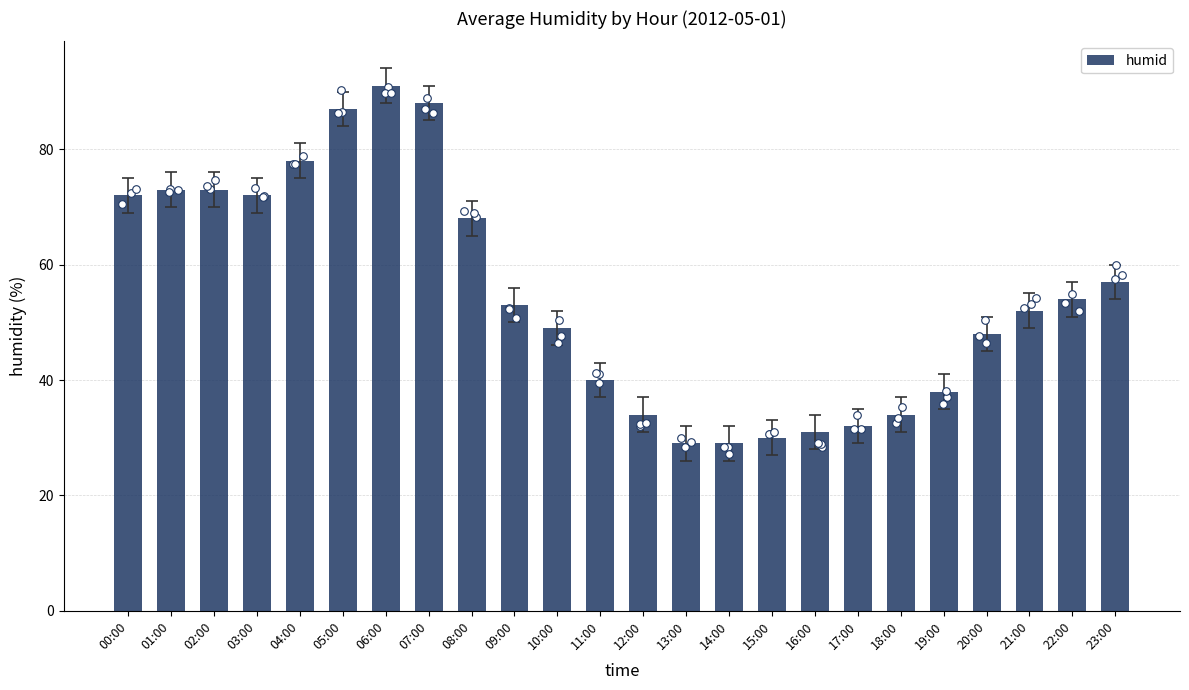

What is the ratio of the value at 18:00 to the value at 14:00?

1.2